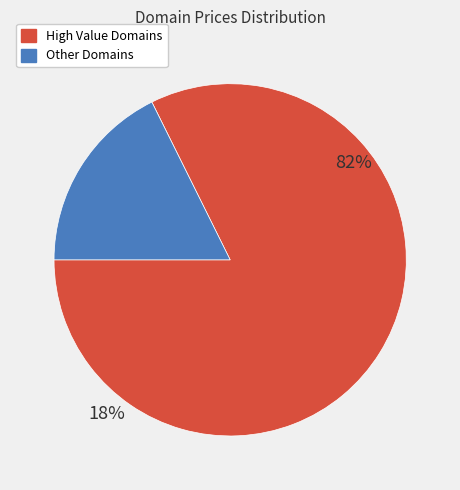

Count the number of slices in the pie.

2